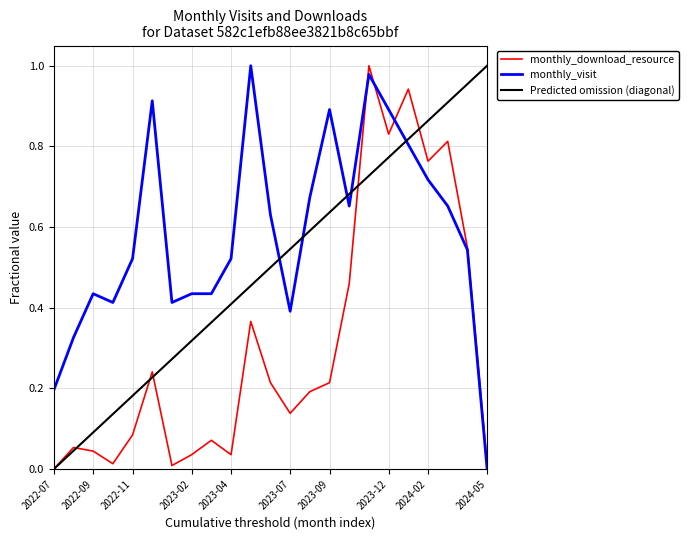

Rank the series by their average value, from highest to lowest.

monthly_visit, Predicted omission (diagonal), monthly_download_resource